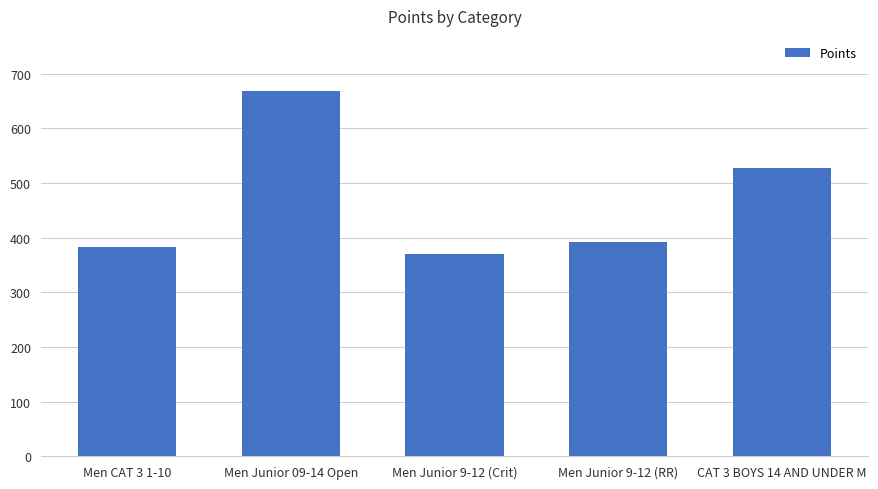

Where is the data nearest to the value 519?

CAT 3 BOYS 14 AND UNDER M